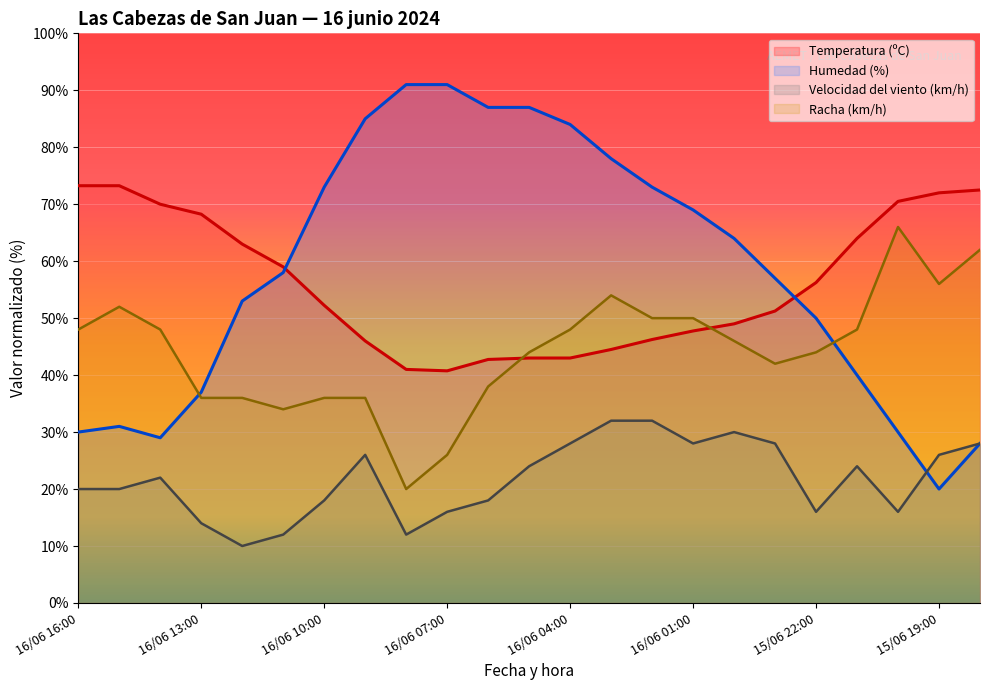

True or false: Velocidad del viento (km/h) and Humedad (%) intersect in this chart.

True